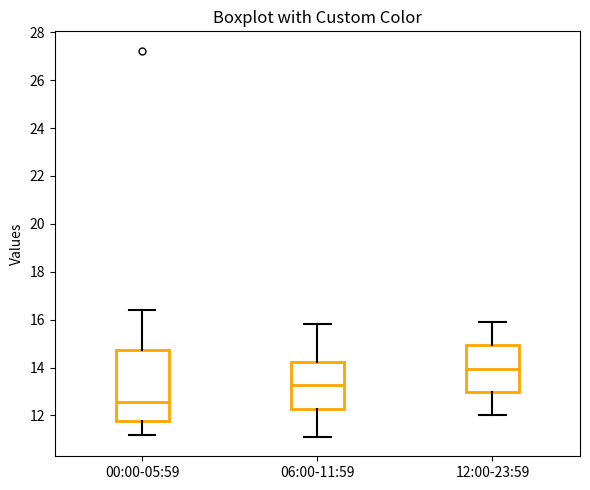

Reading left to right, read every box against the y-axis: the position of its median line, the range the box covers, and the ends of its whiskers. The values are not printed on the chart, so give them approximately, as read against the axis.

00:00-05:59: median 12.6, box 11.8 to 14.8, whiskers 11.2 to 16.4
06:00-11:59: median 13.2, box 12.2 to 14.2, whiskers 11.2 to 15.8
12:00-23:59: median 14.0, box 13.0 to 15.0, whiskers 12.0 to 16.0